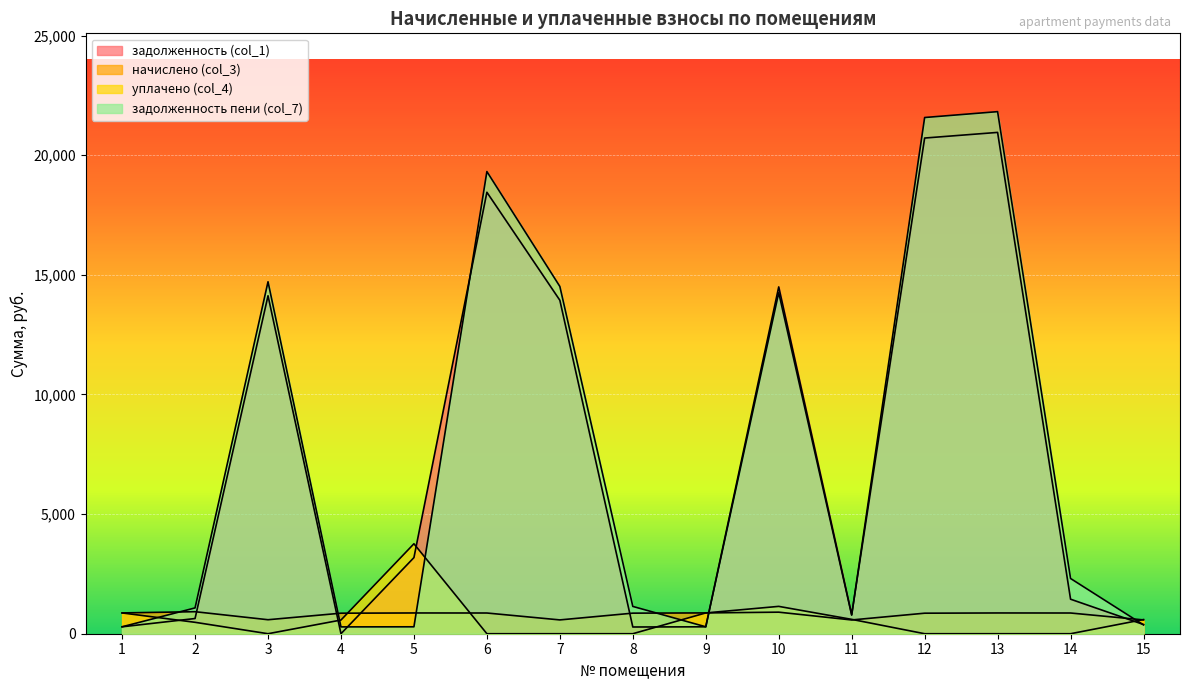

Rank the series by their maximum value, from highest to lowest.

задолженность пени (col_7), задолженность (col_1), уплачено (col_4), начислено (col_3)